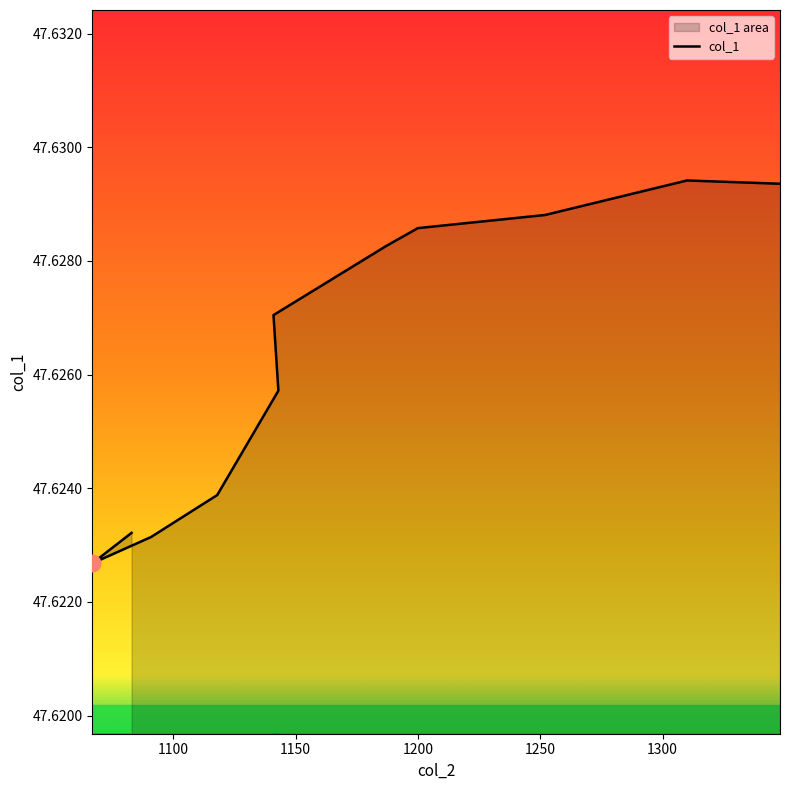

What is the minimum value shown in the chart?

47.6